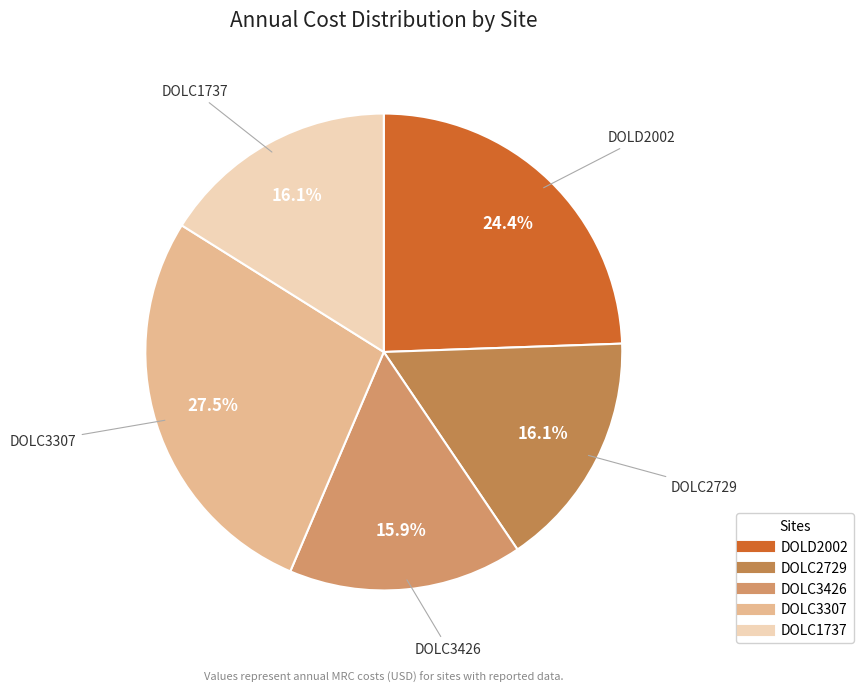

To the nearest percent, what percentage of the pie is DOLD2002?

24%